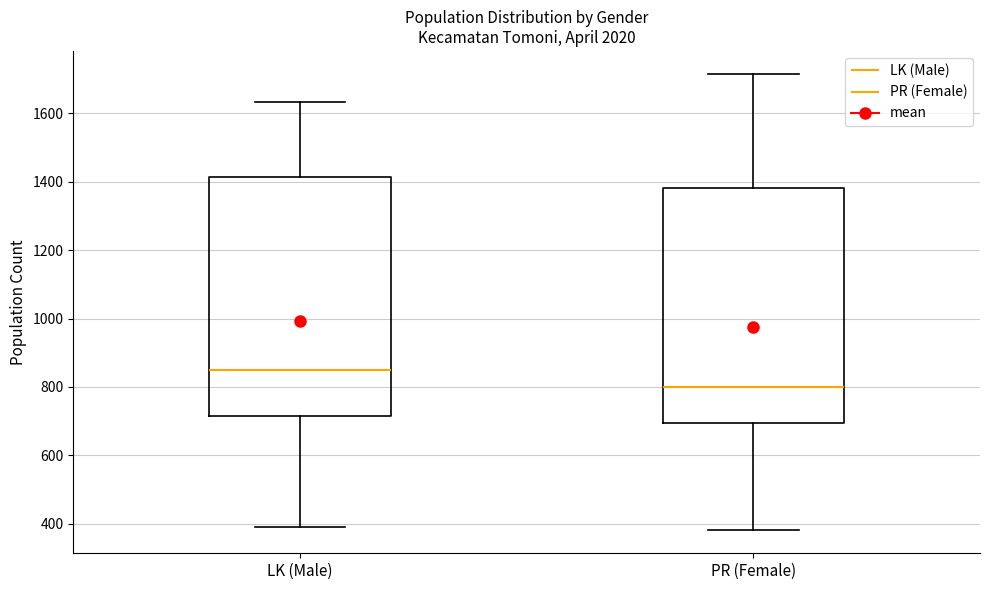

Reading left to right, transcribe this box plot: for each box, give where its median line is, the range the box spans, and where its two whiskers end, as read against the y-axis. The values are not printed on the chart, so give them approximately, as read against the axis.

LK (Male): median 840, box 720 to 1420, whiskers 380 to 1640
PR (Female): median 800, box 700 to 1380, whiskers 380 to 1720